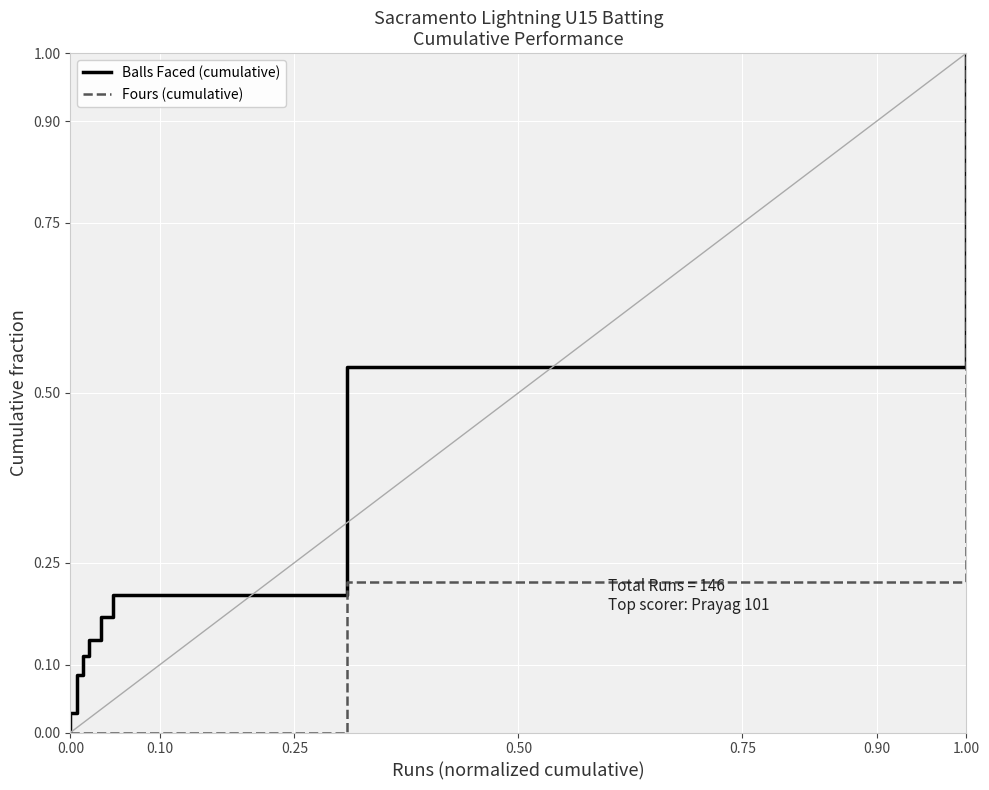

What position from the left is 0.10?

2